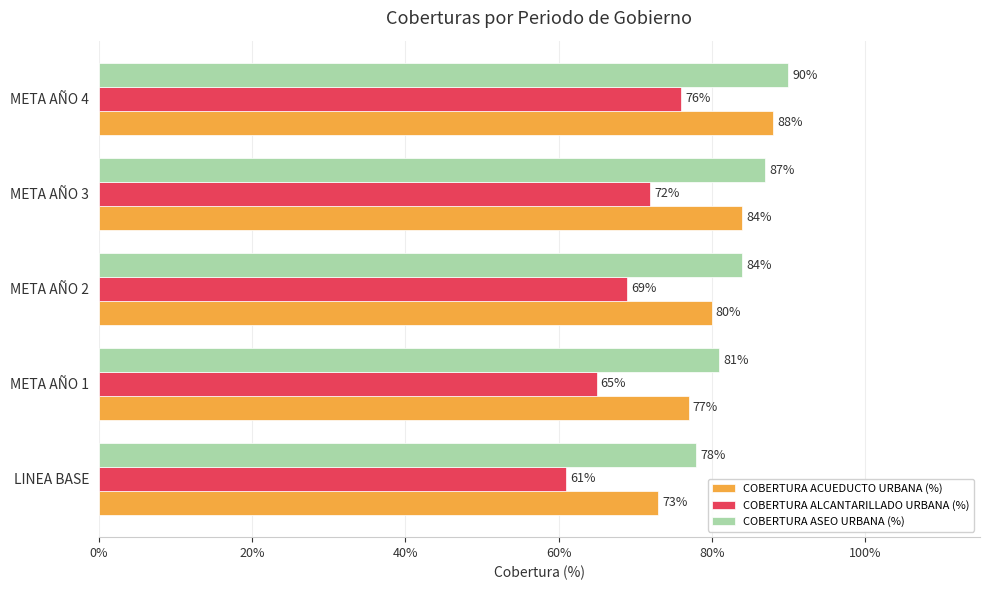

Reading right to left, list all the values displayed in this chart.

COBERTURA ACUEDUCTO URBANA (%): 0.9	0.8	0.8	0.8	0.7
COBERTURA ALCANTARILLADO URBANA (%): 0.8	0.7	0.7	0.7	0.6
COBERTURA ASEO URBANA (%): 0.9	0.9	0.8	0.8	0.8